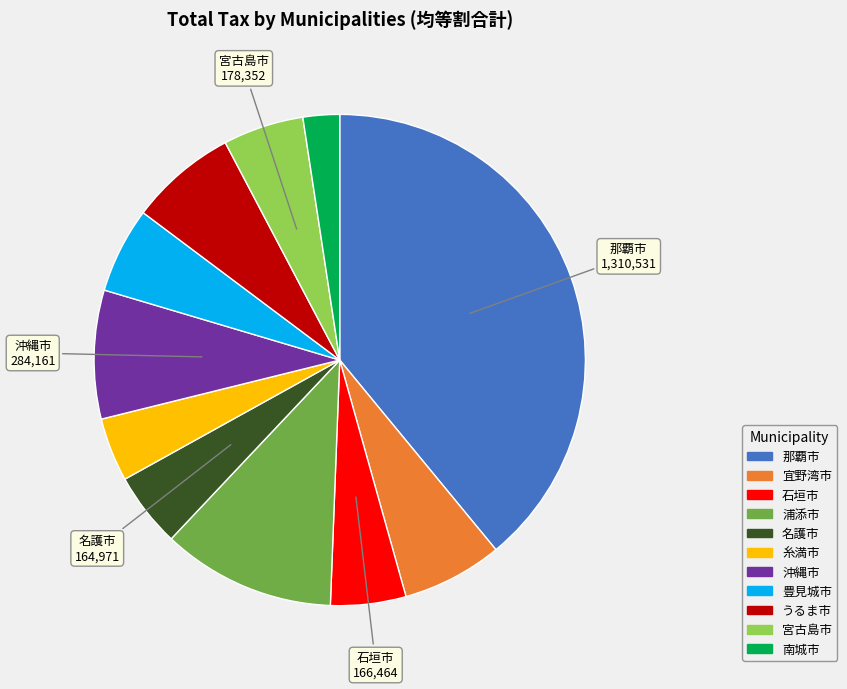

Is the sum of 沖縄市 and 豊見城市 greater than half?

No